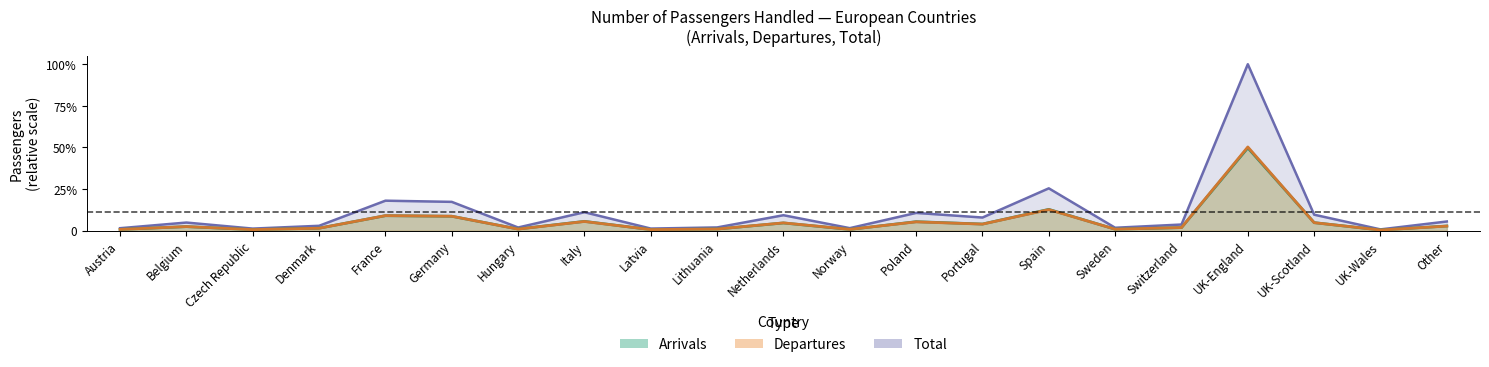

What is the average value of the Arrivals series?

0.1